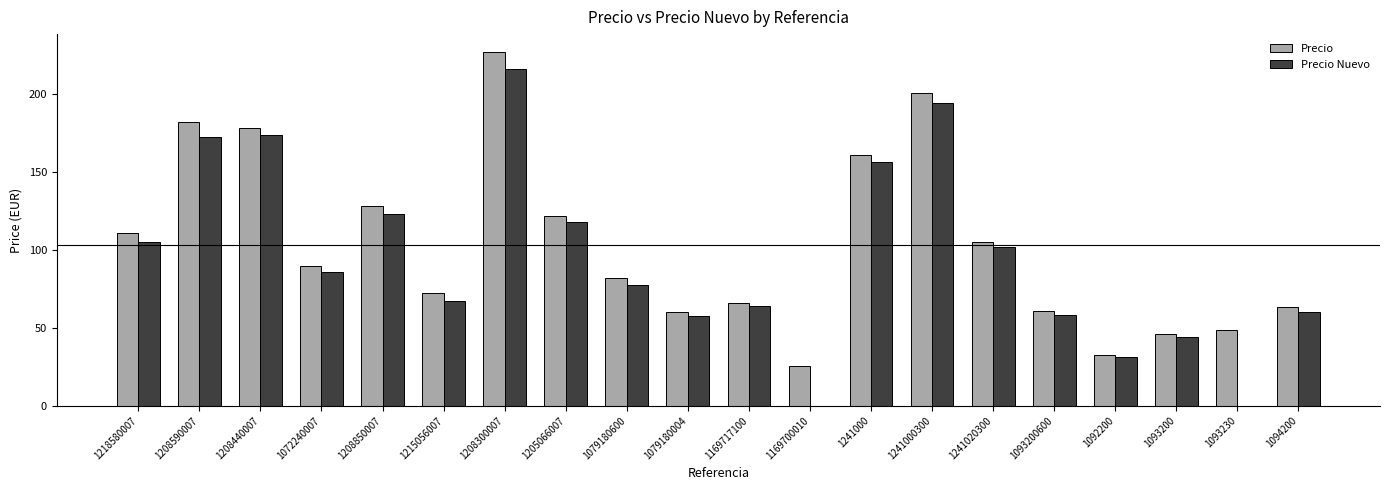

What value does the Precio series have at 1169700010?

25.9